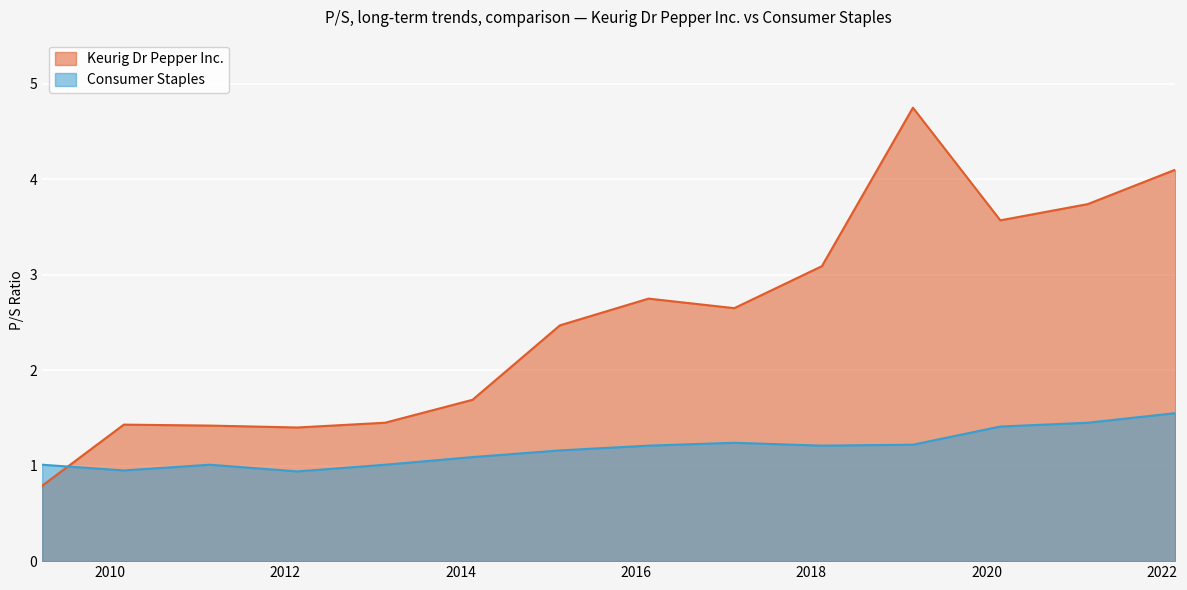

What is the value of the Consumer Staples point at the 2nd from the left?

0.9